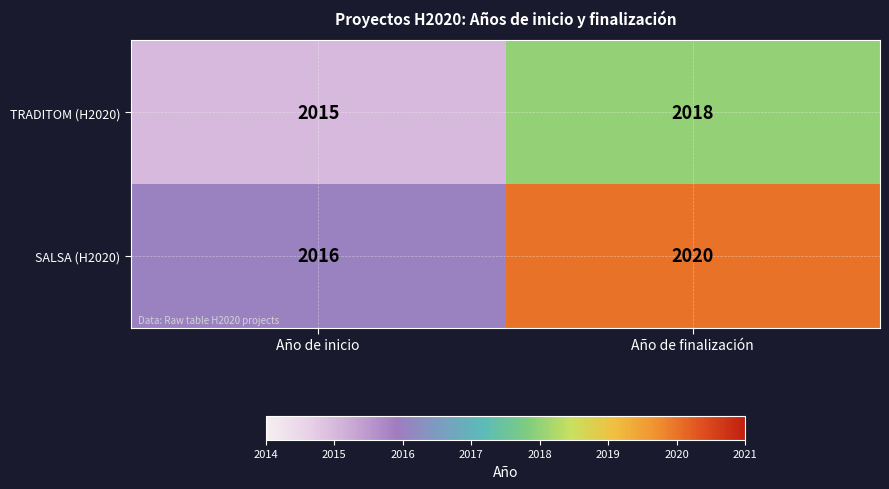

True or false: SALSA (H2020) has a value of 2020 at Año de finalización.

True